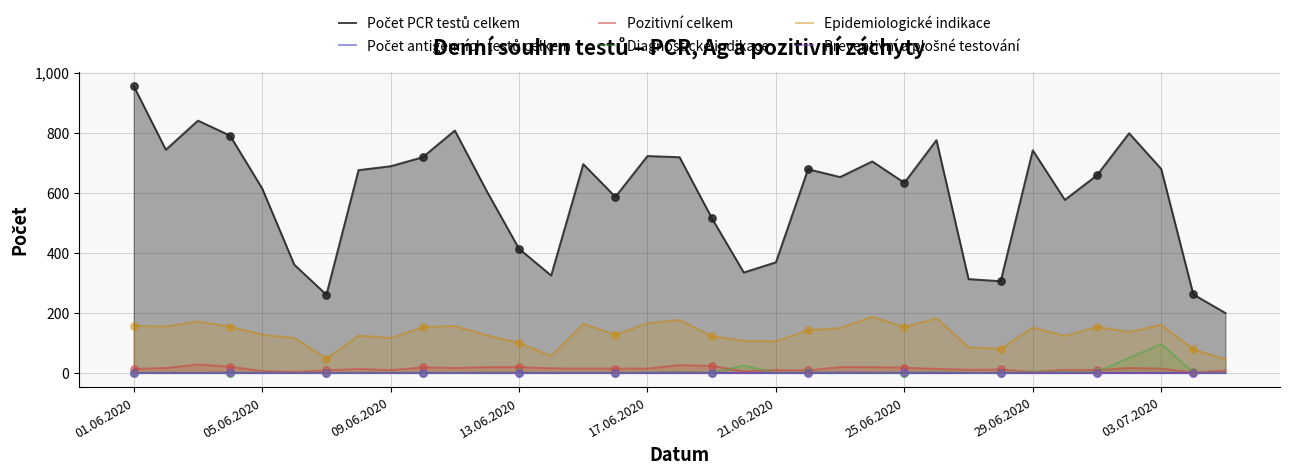

Which series reaches the maximum Y coordinate?

Počet PCR testů celkem